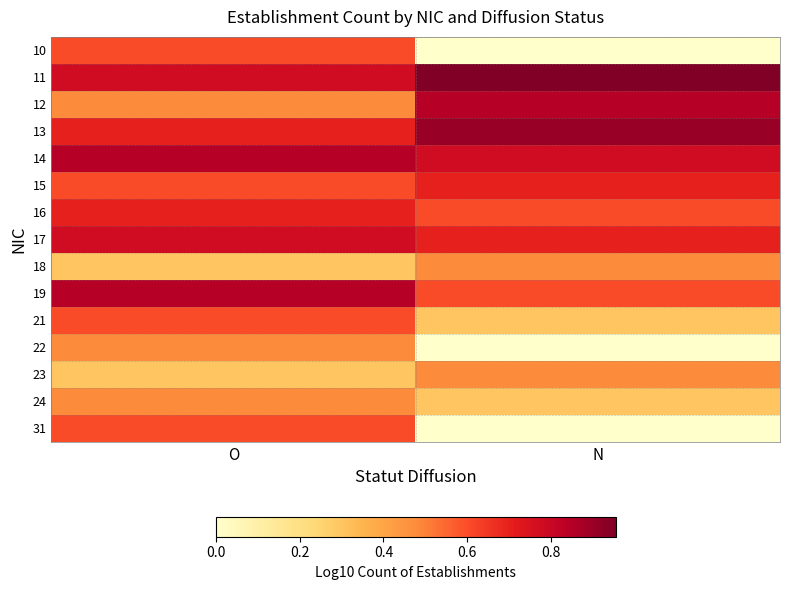

At O, list the series in order from largest to smallest.

14, 19, 11, 17, 13, 16, 10, 15, 21, 31, 12, 22, 24, 18, 23